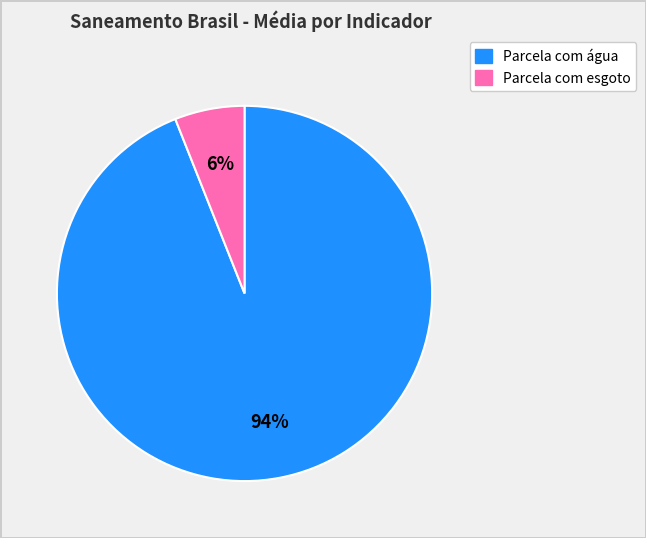

Is there a majority slice in this chart?

Yes